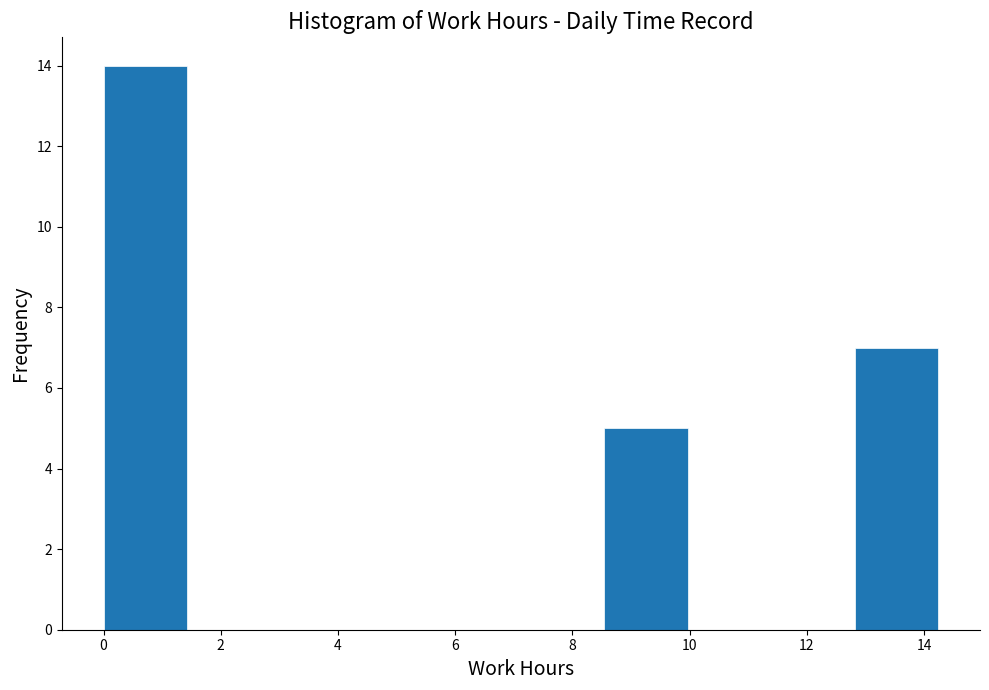

How tall is the bar that spans 8.6 to 10.0 on the x-axis? Neither the bar edges nor the heights are printed on the chart, so give them approximately, as read against the axes.

5